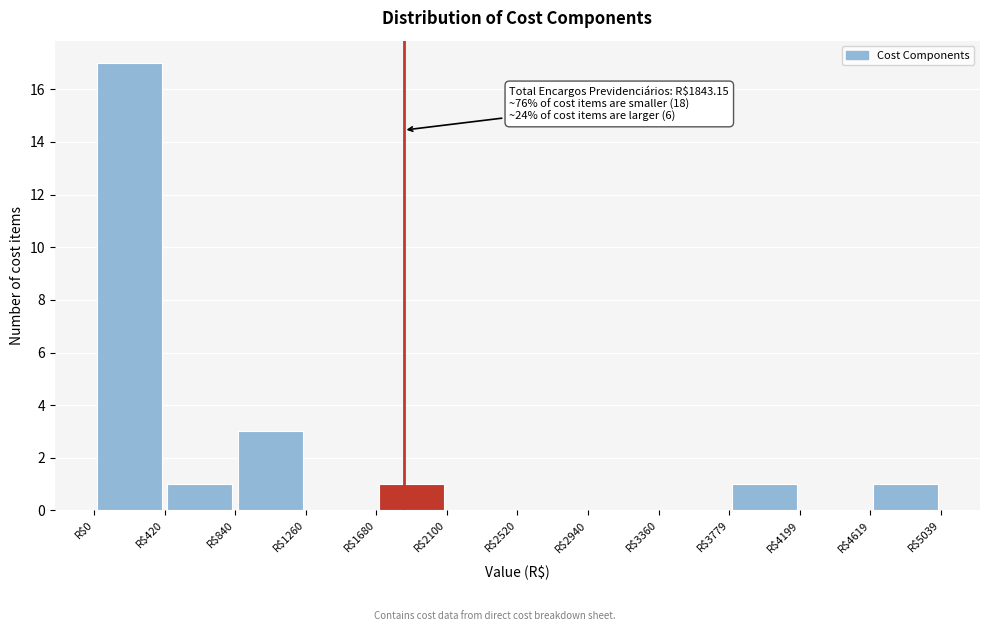

Which range on the x-axis has the tallest bar?

0 to 400